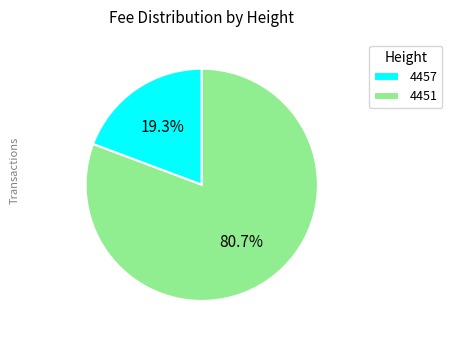

To the nearest percent, what is the difference between the 4457 and 4451 slice percentages?

61%